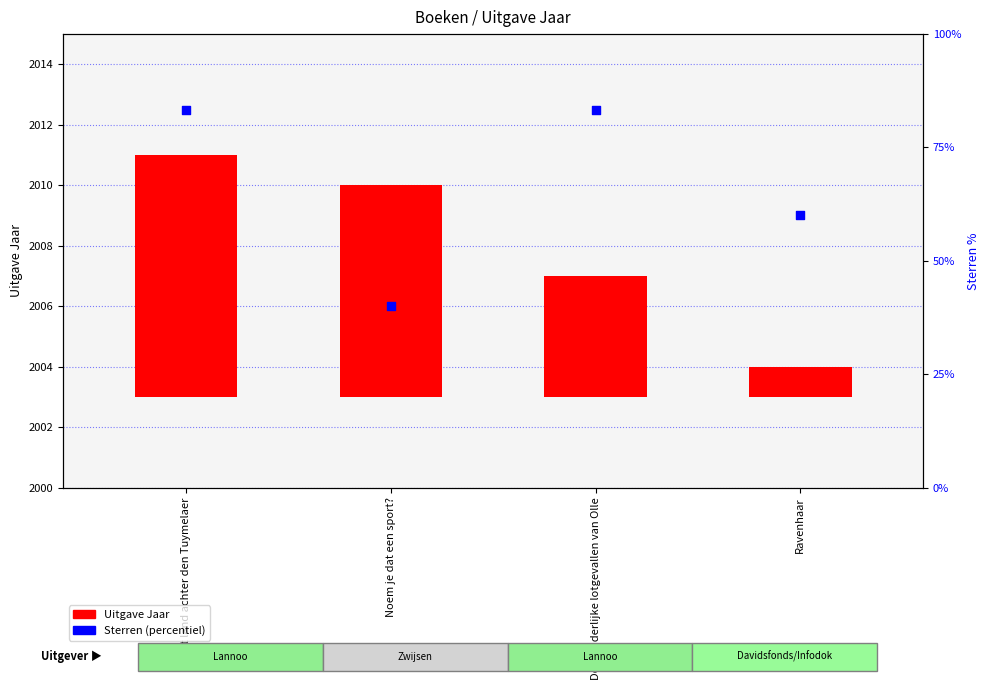

What is the total value across all series at Ravenhaar?

2010.0